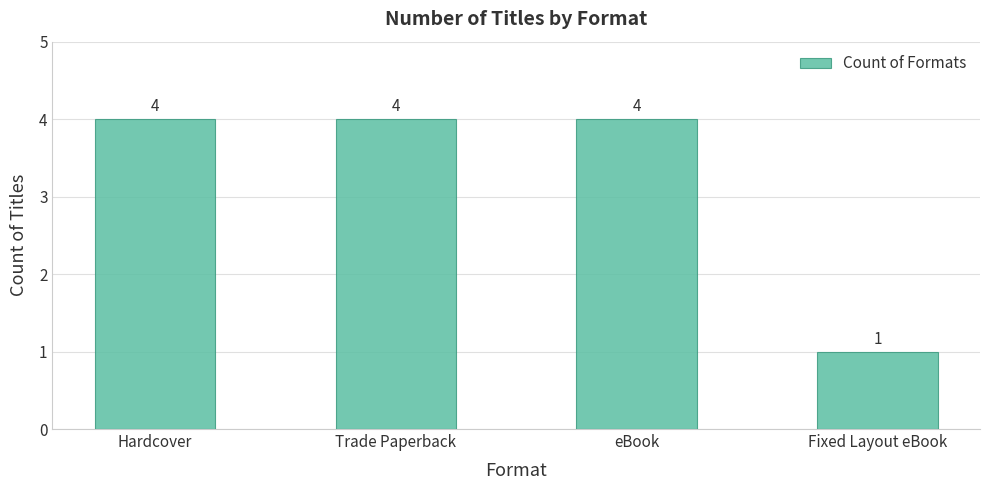

Is it true that the value at Fixed Layout eBook is 2?

False